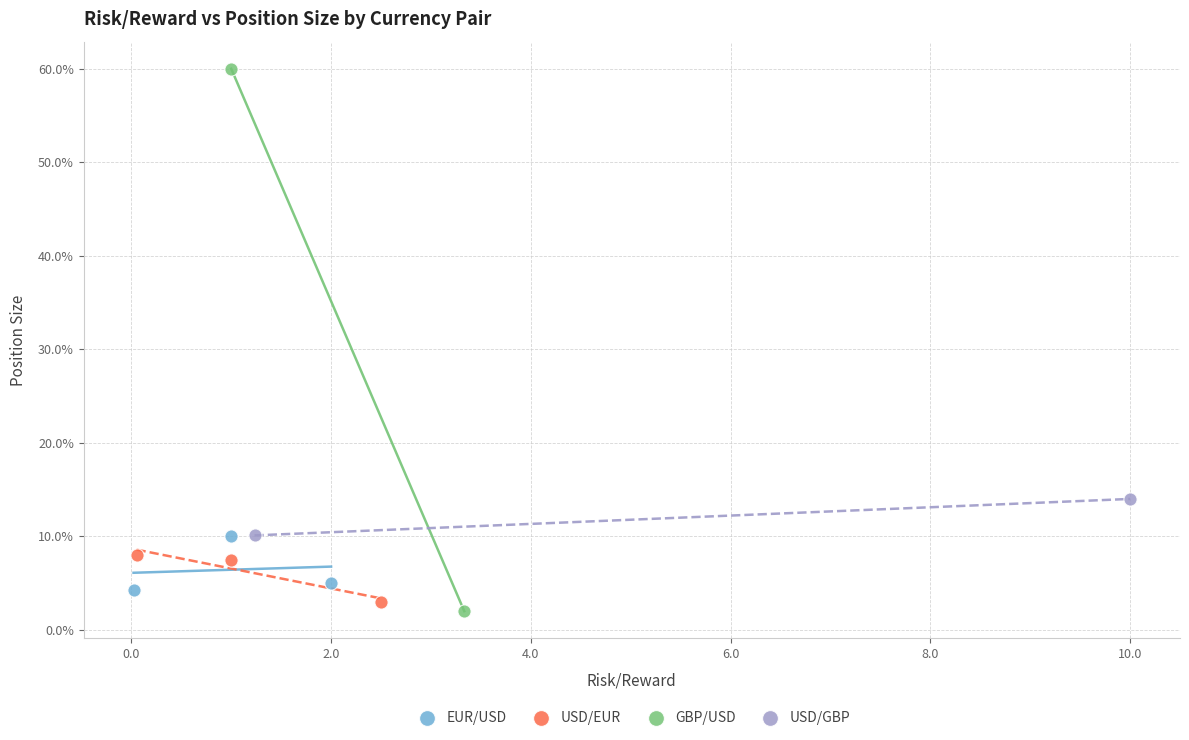

Which series reaches the maximum Y coordinate?

GBP/USD